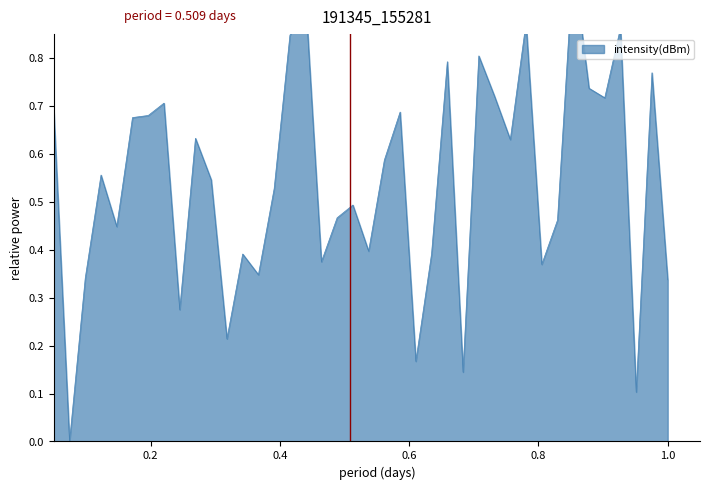

How many series are shown in this chart?

1